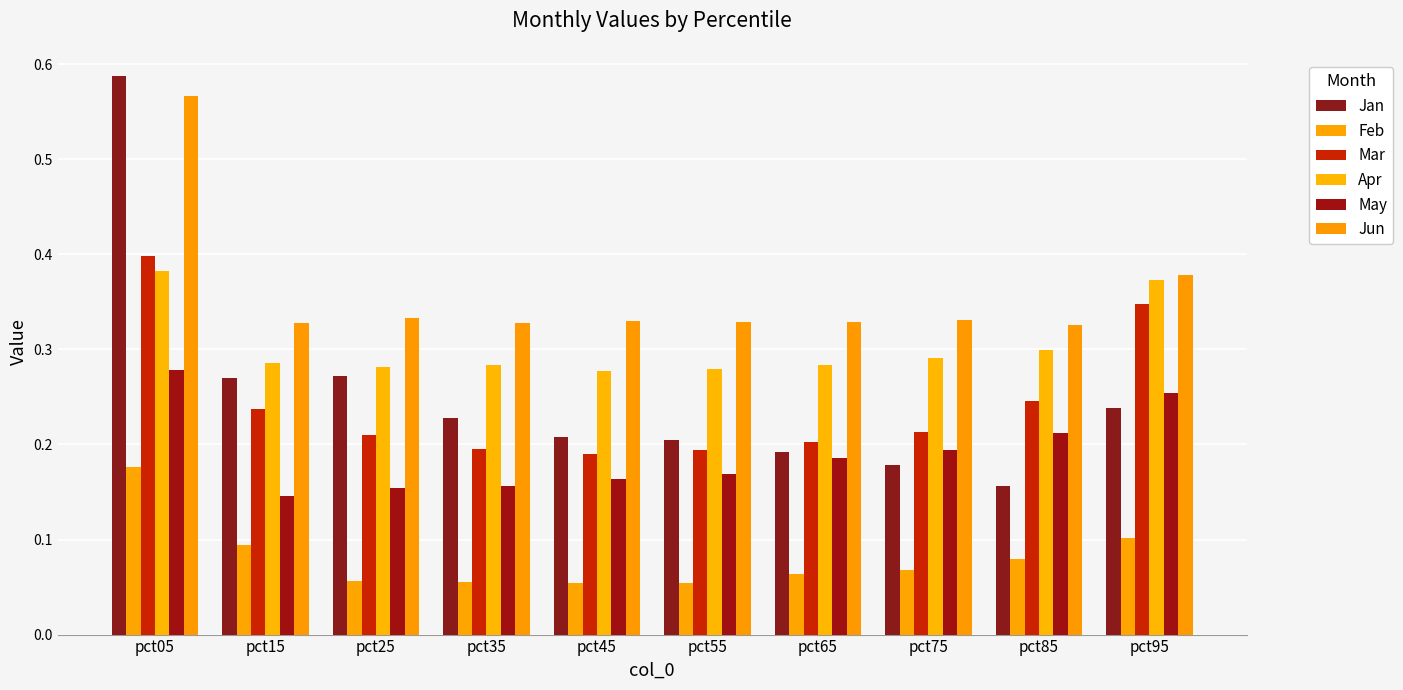

Which series has the largest range (max minus min)?

Jan